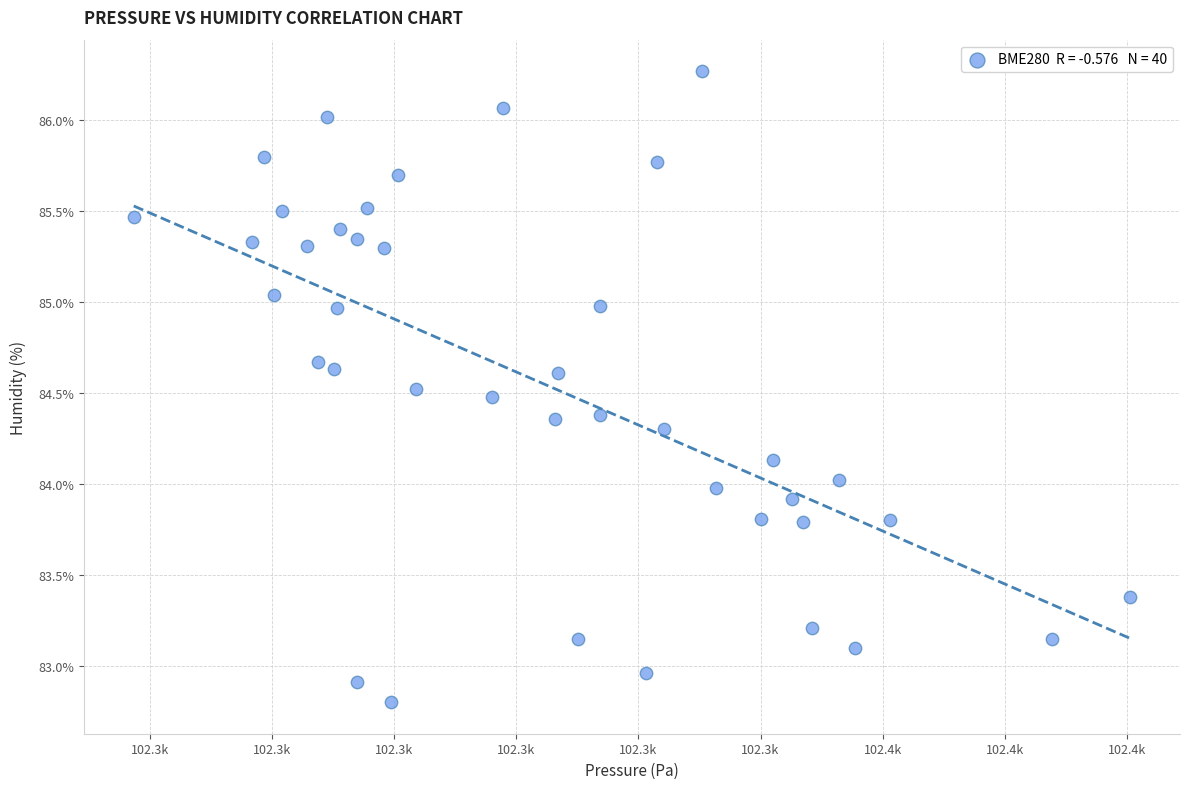

What is the range of Y values (max minus min)?

3.5